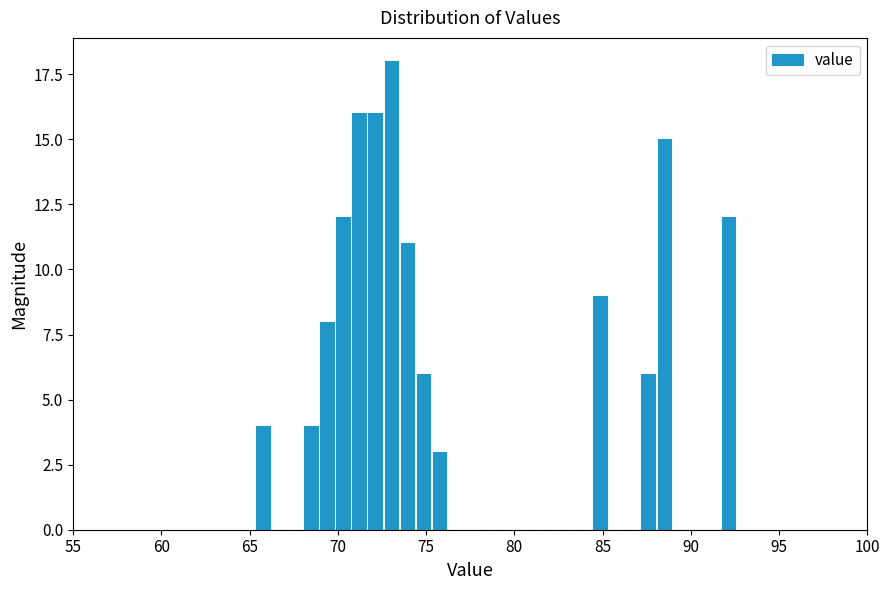

Read against the x-axis, roughly where is the centre of the tallest bar?

73.0